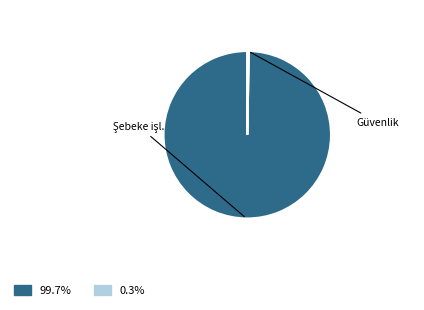

Does any single category account for the majority?

Yes